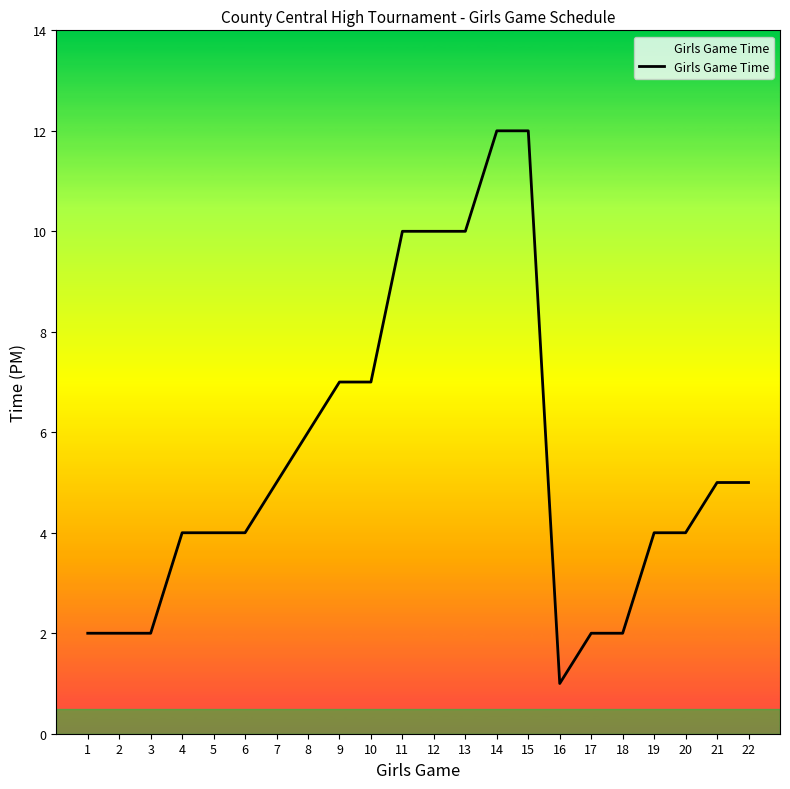

What is the change in value from 3 to 6?

+2